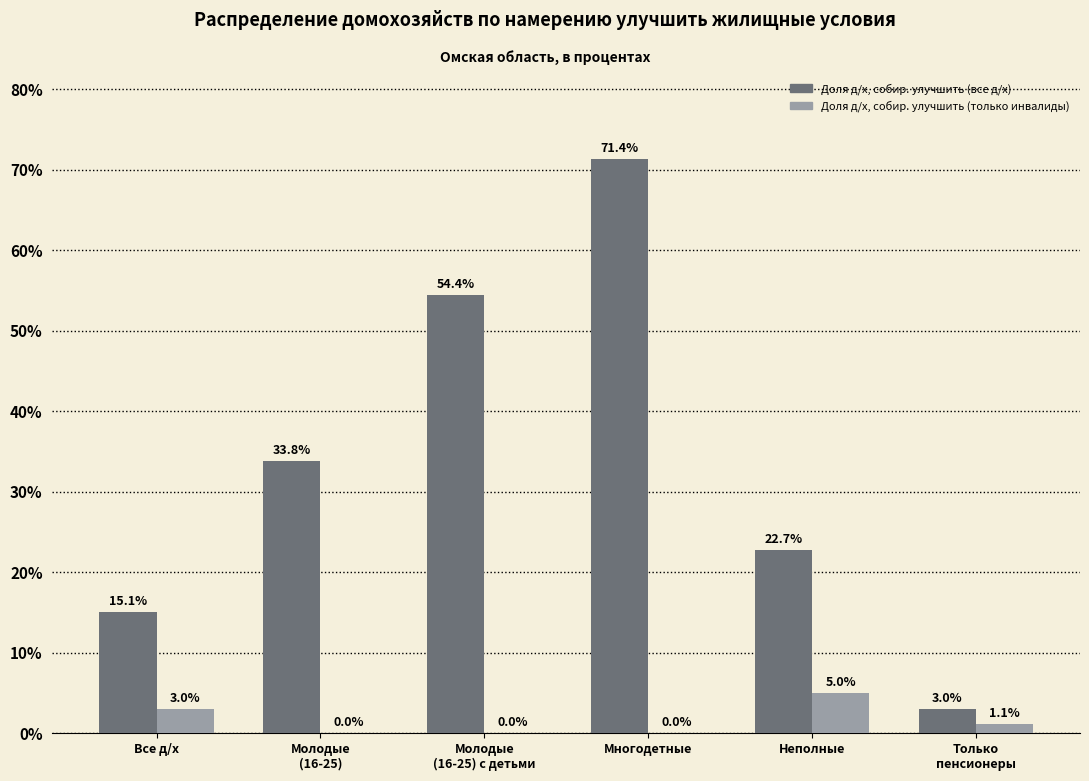

Which category has the highest value across all series?

Многодетные